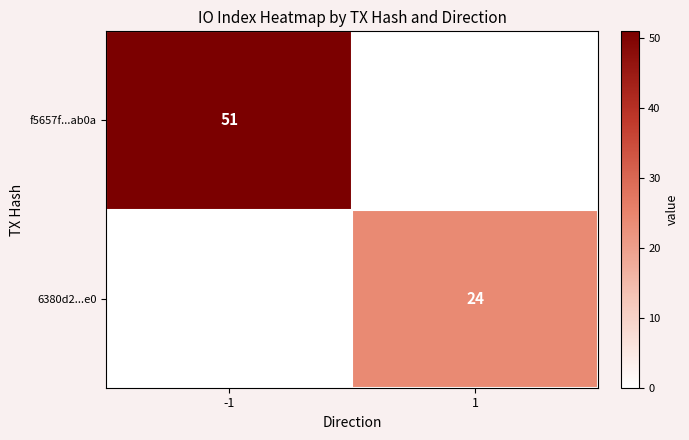

Is it true that f5657f...ab0a equals 51 at -1?

True